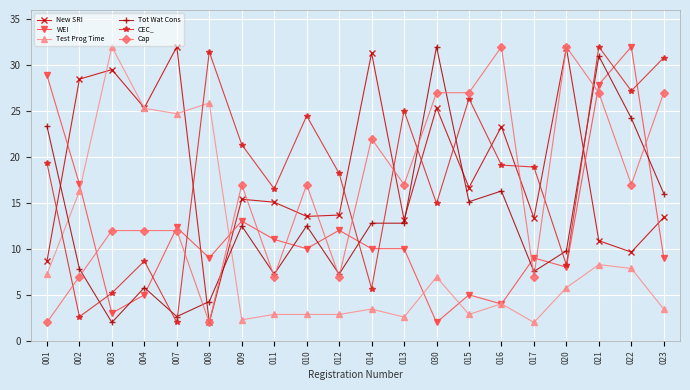

What is the label of the 9th point from the right?

013